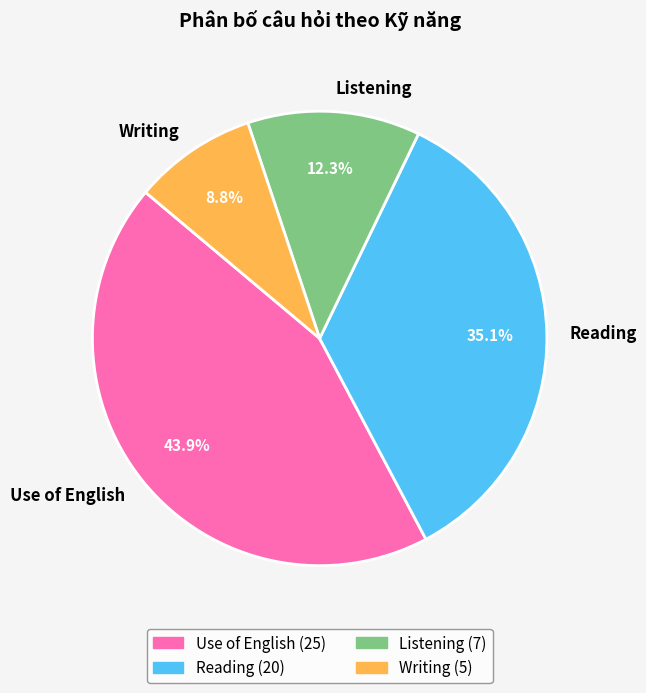

The Writing slice represents 4% of the pie. True or false?

False